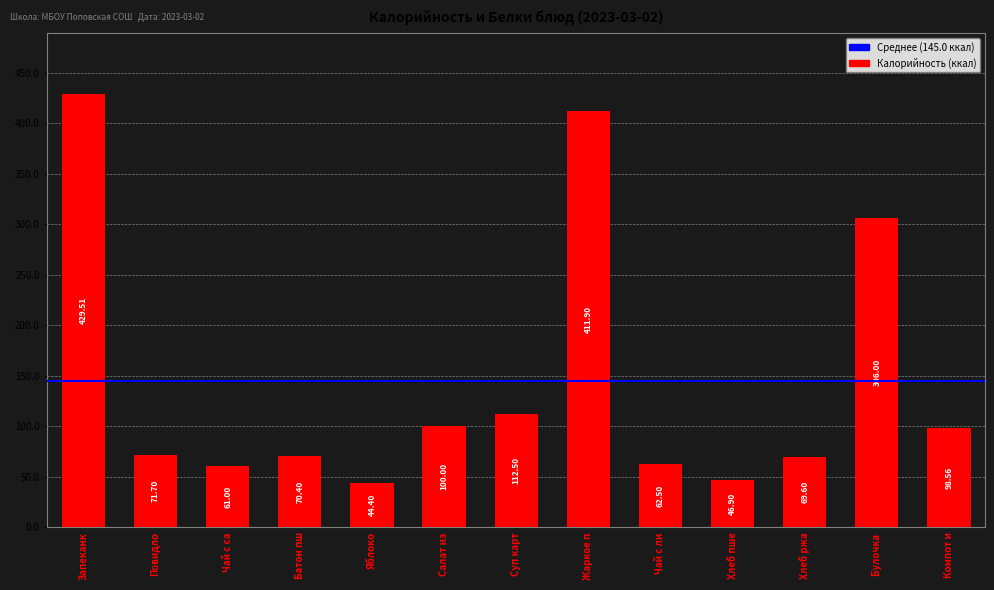

How many bars are there in total?

13